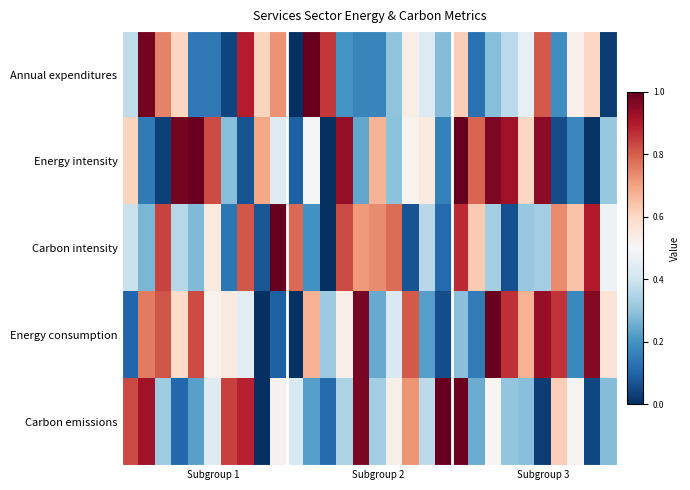

How many data points does each series have?

30